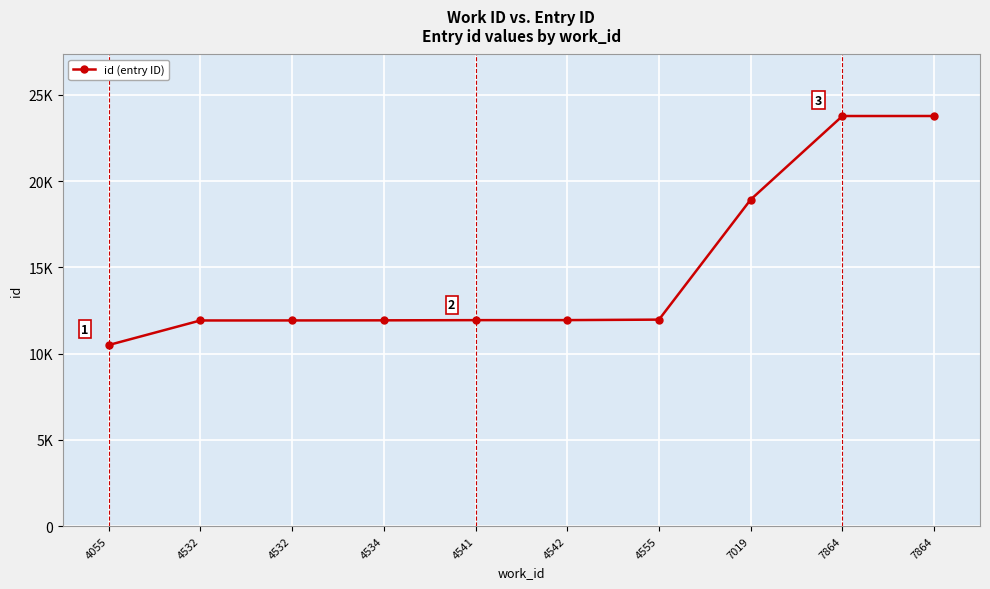

List the labels in order of value, smallest first.

4055, 4532, 4532, 4534, 4541, 4542, 4555, 7019, 7864, 7864